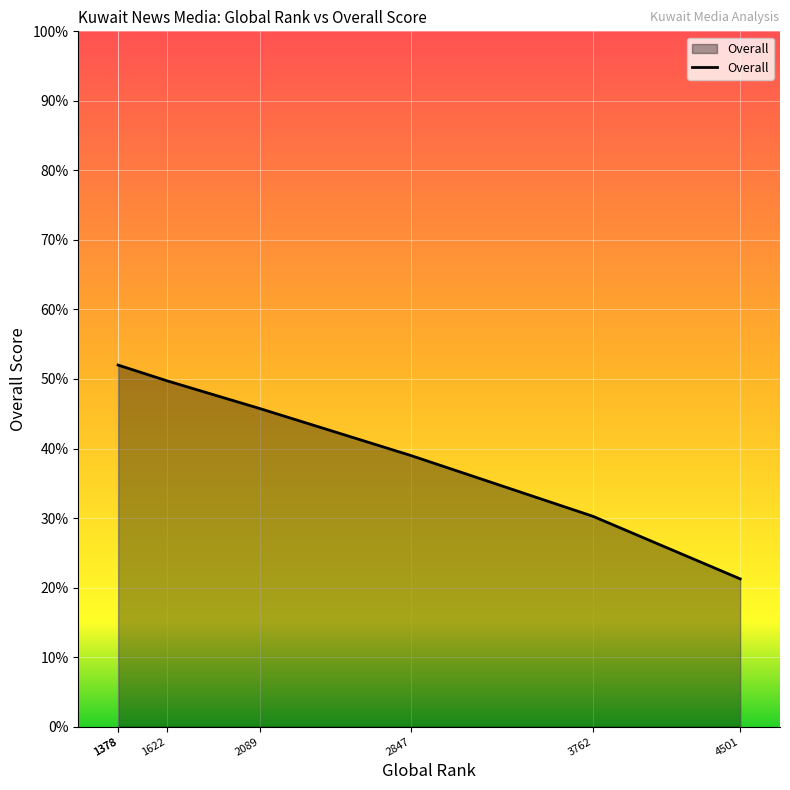

What is the ratio of the value at 4501 to the value at 2089?

0.5